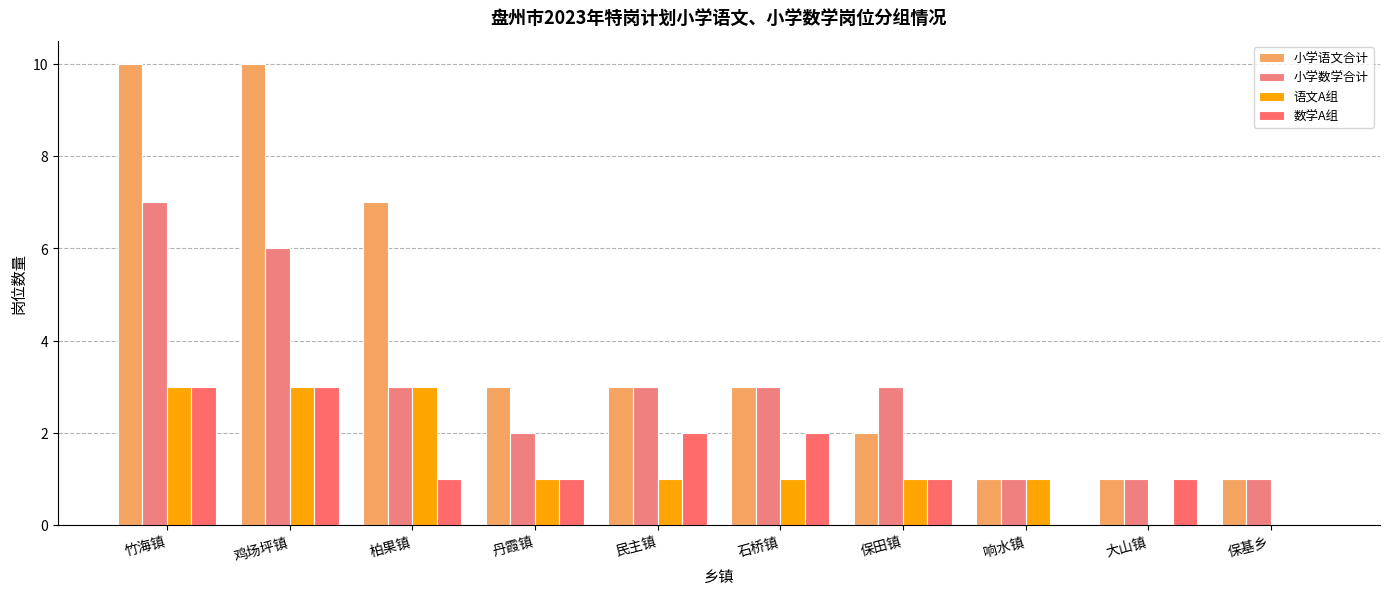

Reading left to right, list all the values displayed in this chart.

小学语文合计: 10	10	7	3	3	3	2	1	1	1
小学数学合计: 7	6	3	2	3	3	3	1	1	1
语文A组: 3	3	3	1	1	1	1	1	0	0
数学A组: 3	3	1	1	2	2	1	0	1	0